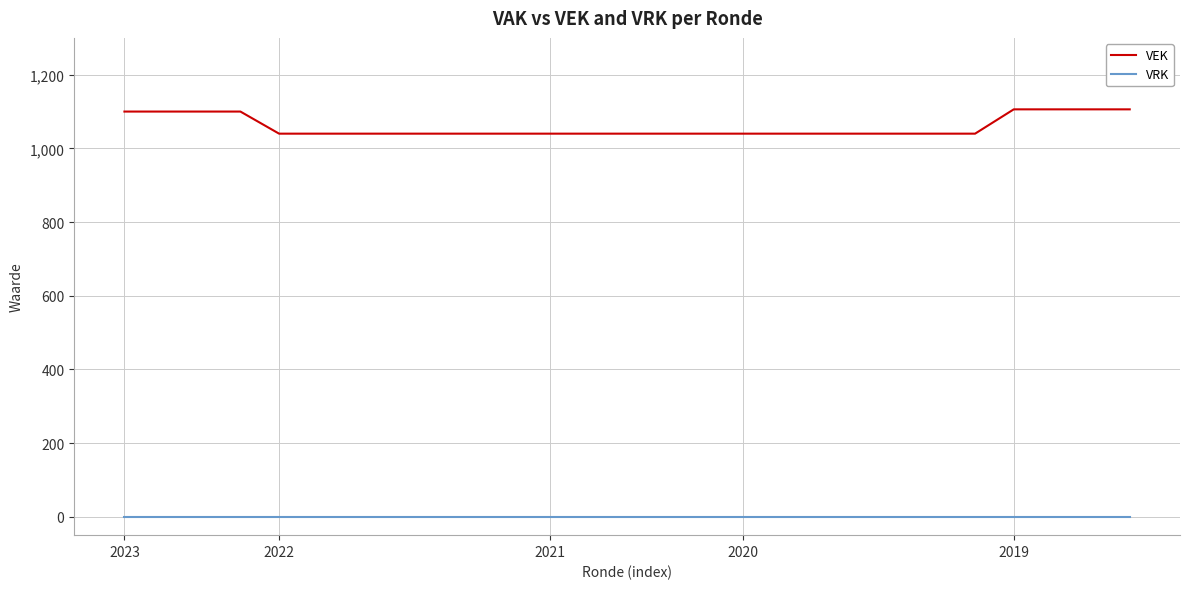

True or false: VRK and VEK intersect in this chart.

False